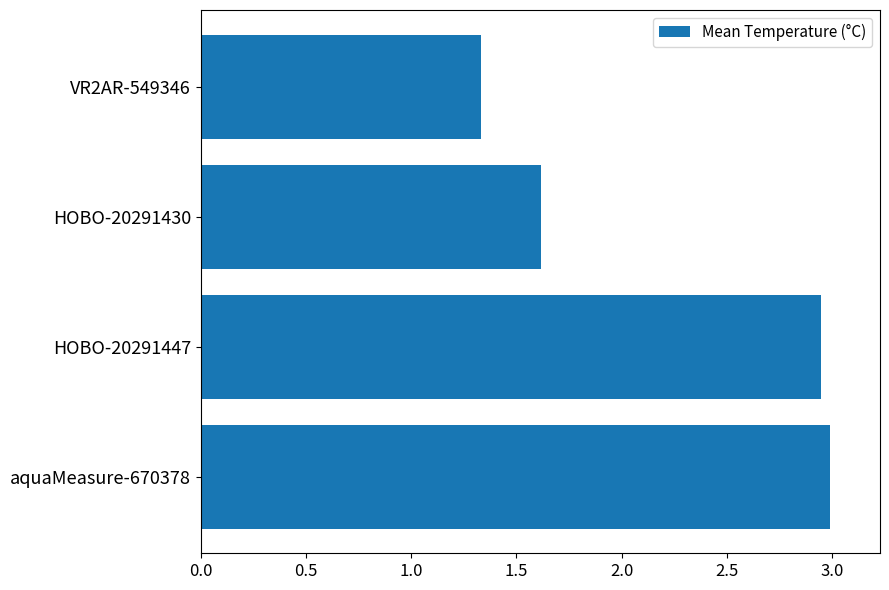

What is the maximum value shown in the chart?

3.0